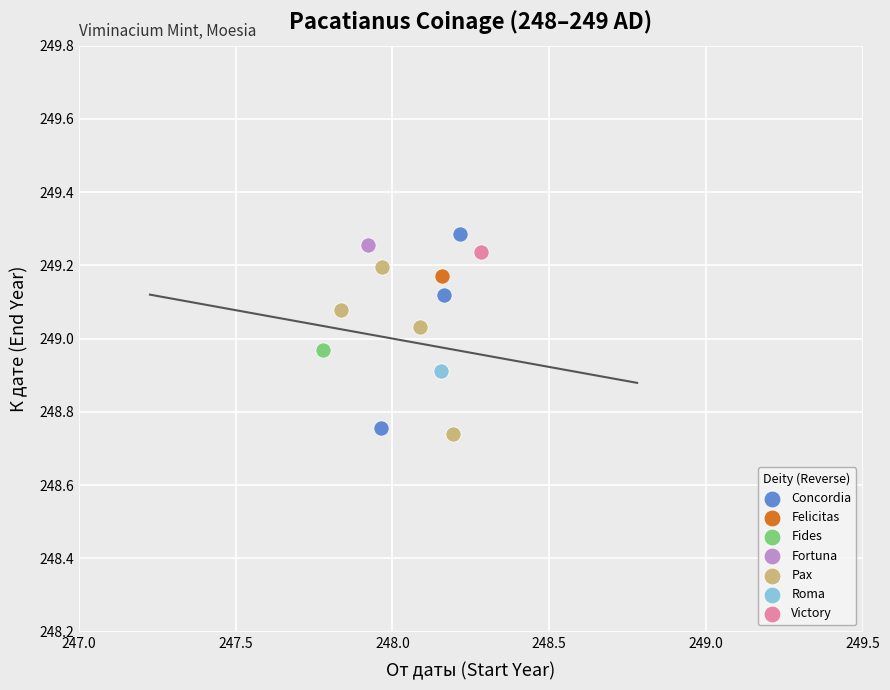

Which series contains the highest Y value?

Concordia